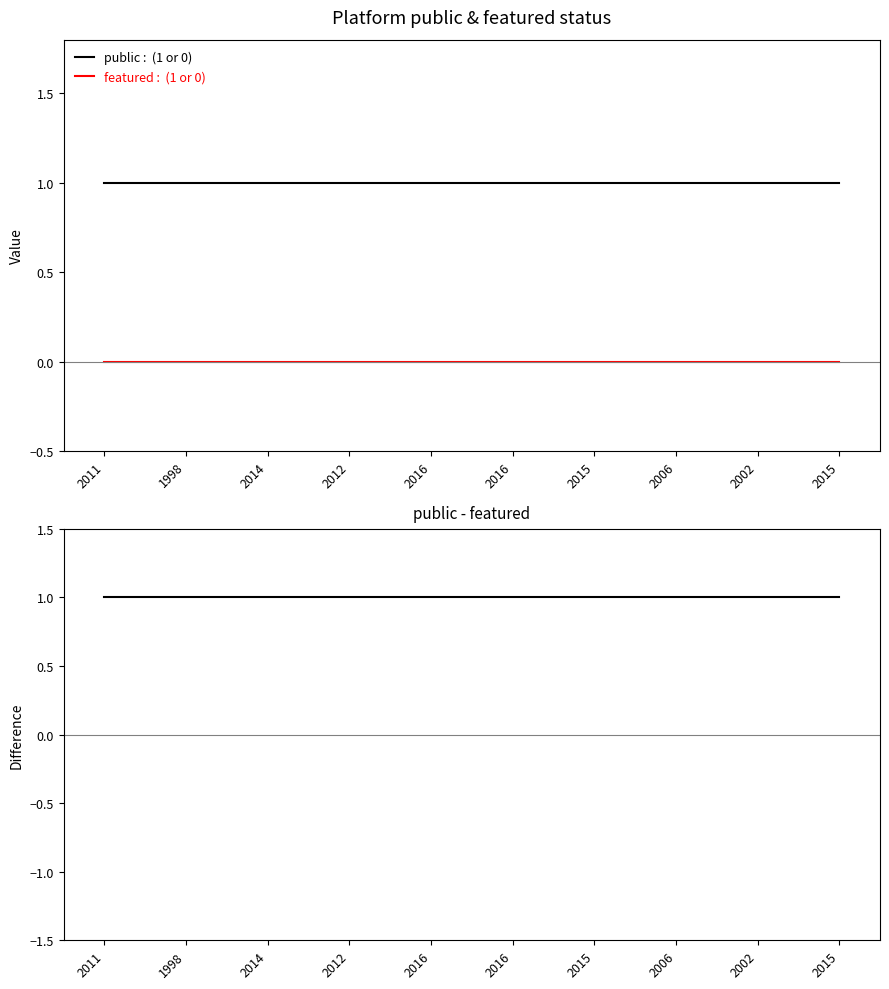

What is the maximum value shown in the chart?

1